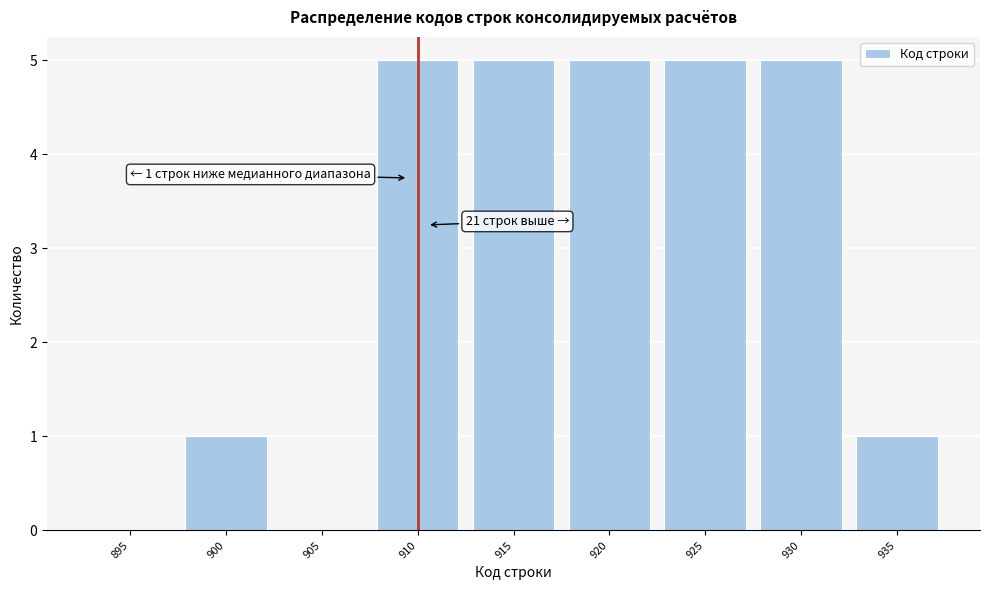

Reading left to right, transcribe all the data shown in this chart.

895=0	900=1	905=0	910=5	915=5	920=5	925=5	930=5	935=1